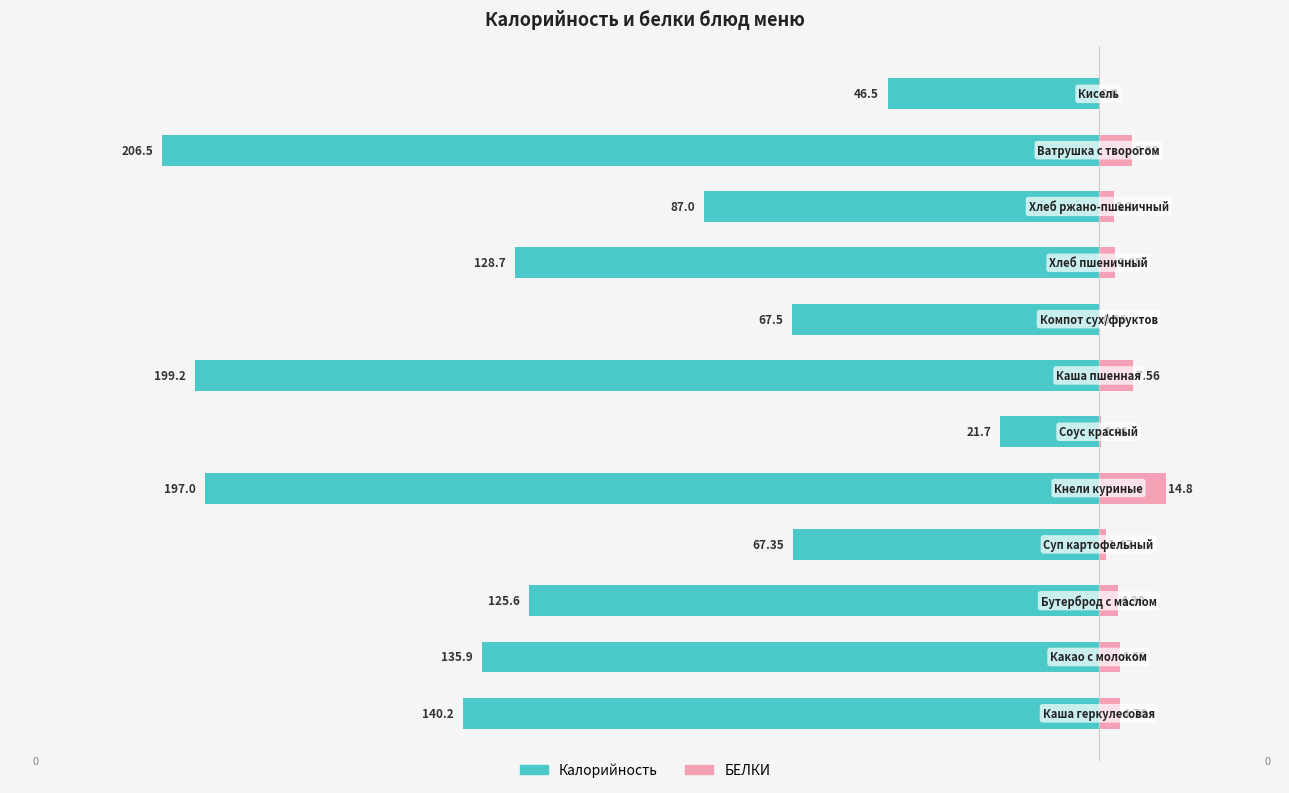

How many data points does each series have?

12